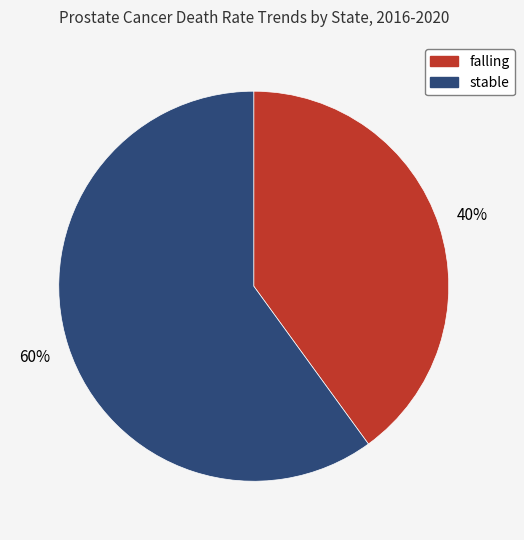

Approximately how many times larger is the value at falling compared to stable?

0.7